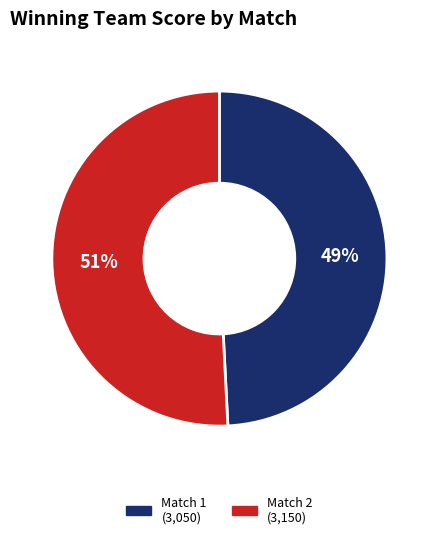

To the nearest percent, what is the average slice percentage?

50%